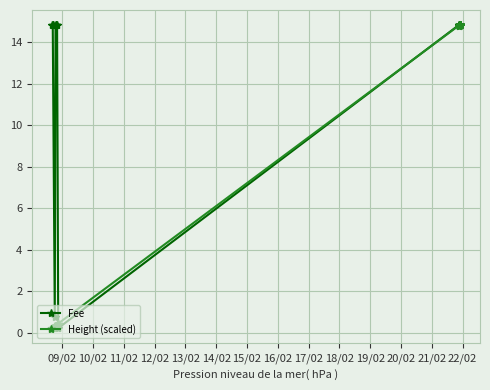

How many lines are shown in the chart?

2